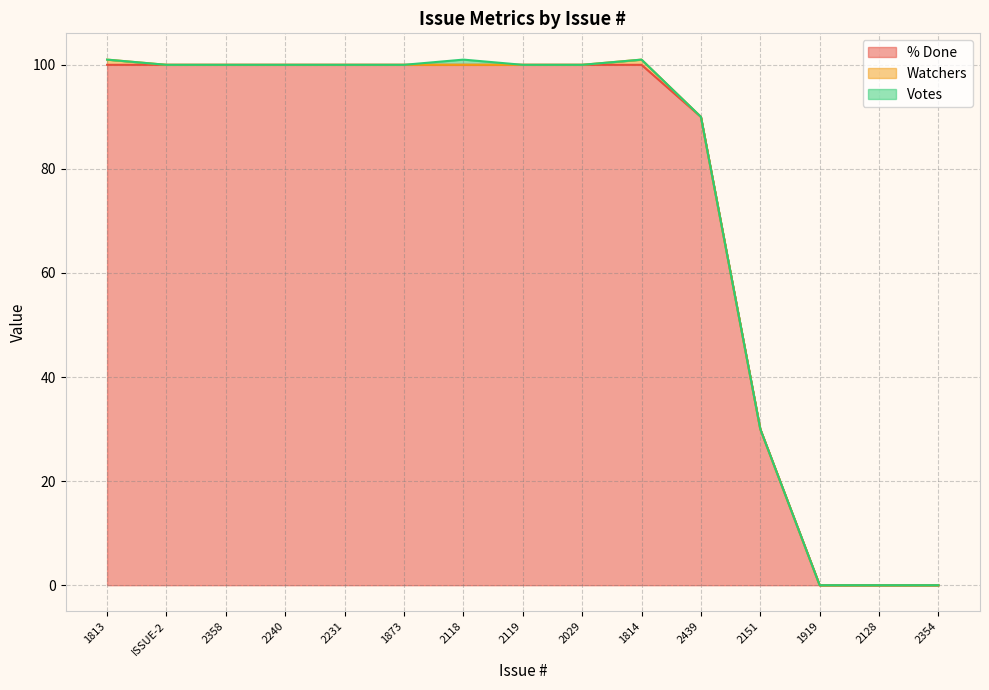

True or false: Watchers and % Done cross at least once.

False